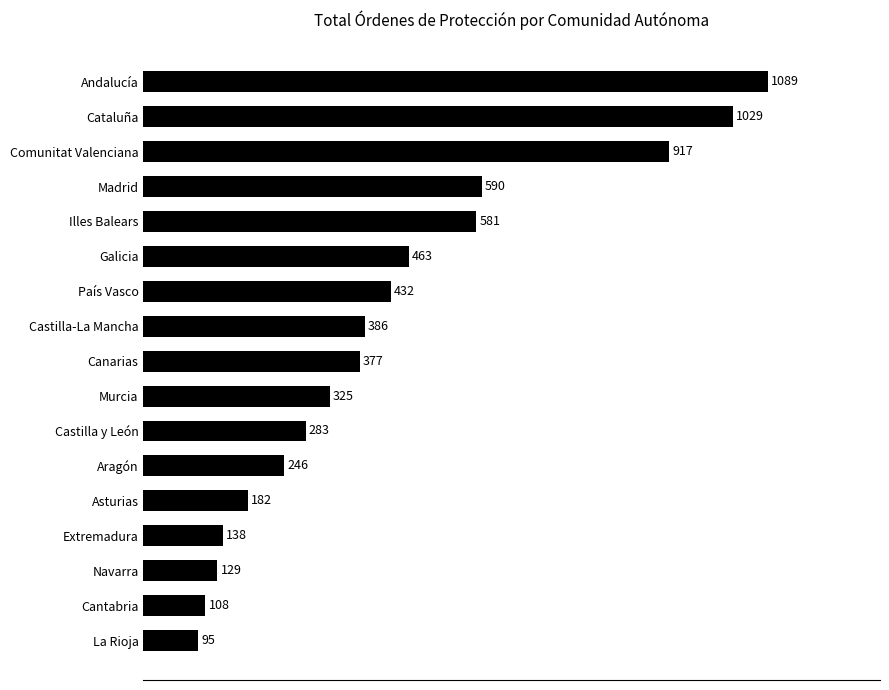

Where is the data nearest to the value 592?

Madrid